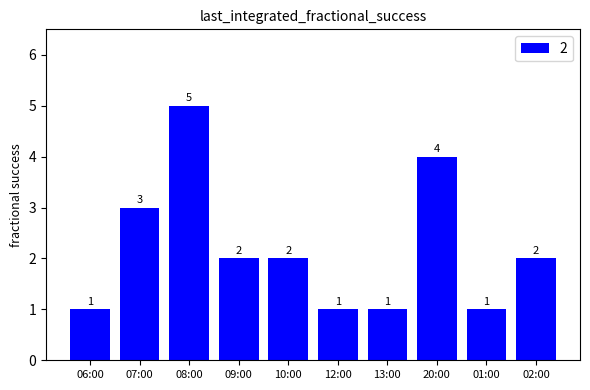

What is the difference between the maximum and minimum values?

4